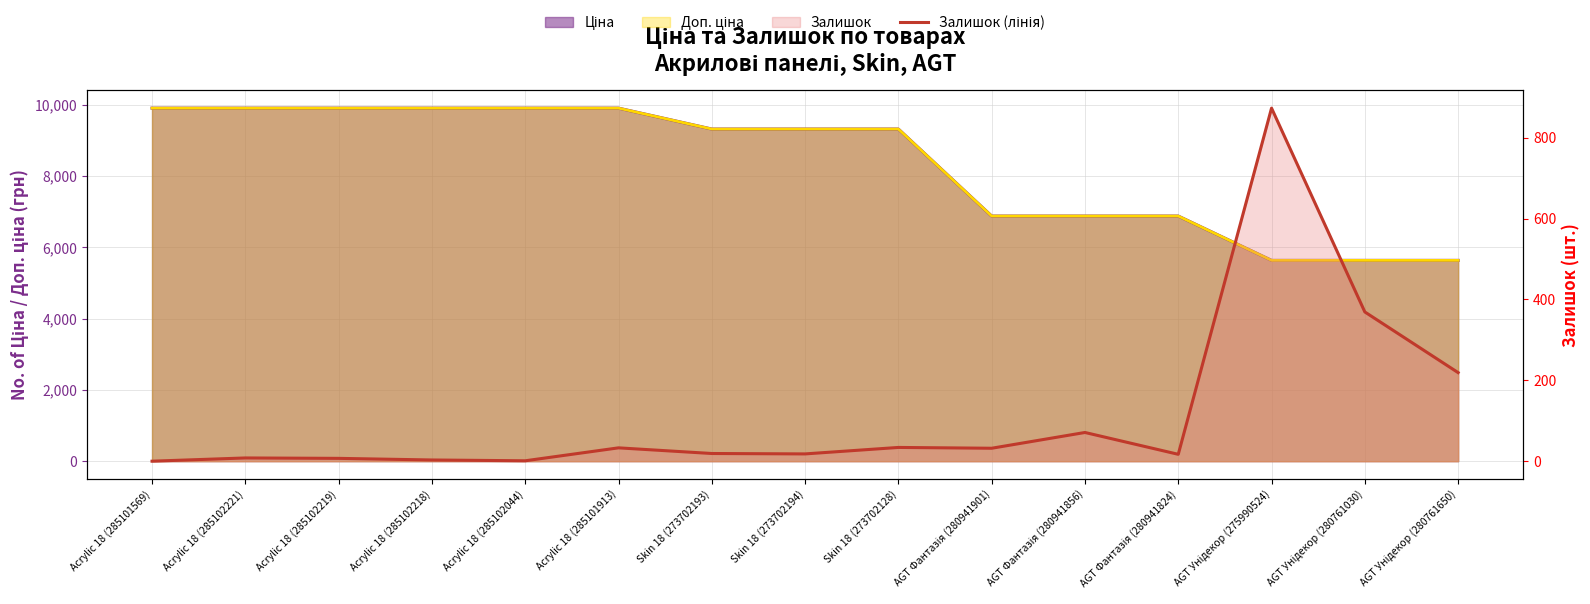

What is the label of the 3rd point from the right?

AGT Унідекор (275990524)